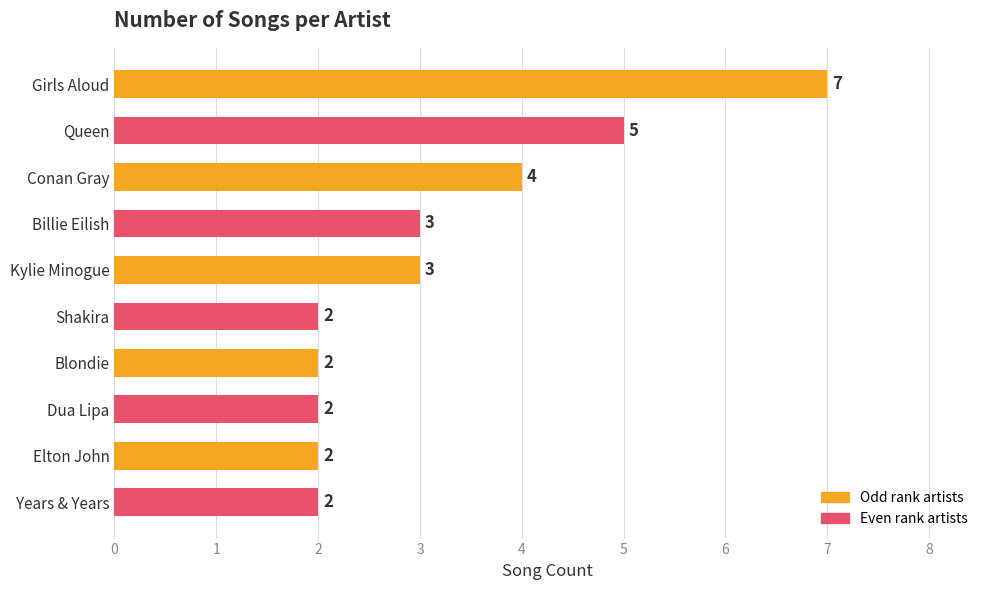

How many values are between 2 and 4?

8